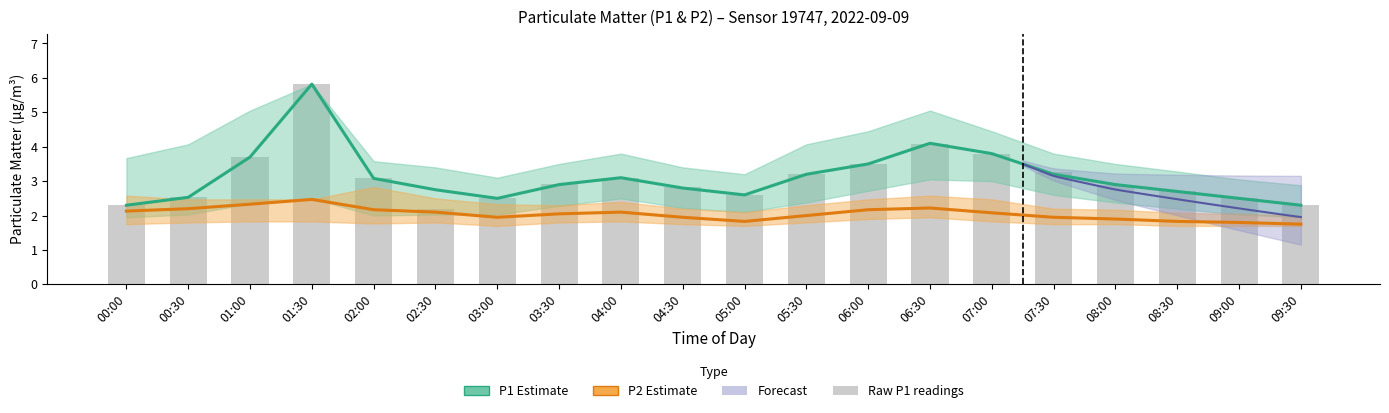

Which series has the widest spread of values?

Raw P1 readings